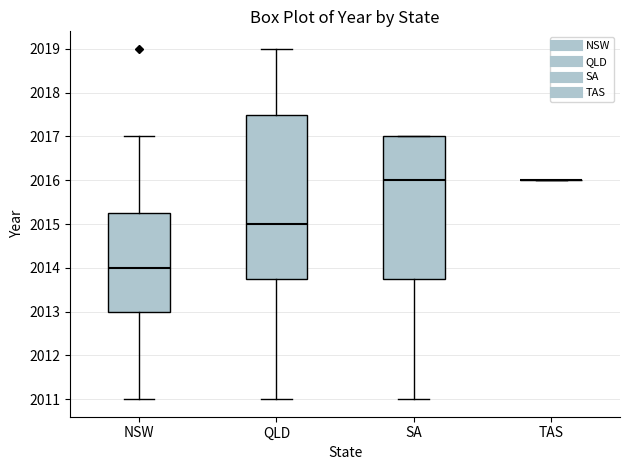

Reading left to right, transcribe this box plot: for each box, give where its median line is, the range the box spans, and where its two whiskers end, as read against the y-axis. The values are not printed on the chart, so give them approximately, as read against the axis.

NSW: median 2014.0, box 2013.0 to 2015.3, whiskers 2011.0 to 2017.0
QLD: median 2015.0, box 2013.8 to 2017.5, whiskers 2011.0 to 2019.0
SA: median 2016.0, box 2013.8 to 2017.0, whiskers 2011.0 to 2017.0
TAS: box collapsed to a line at 2016.0, whiskers 2016.0 to 2016.0